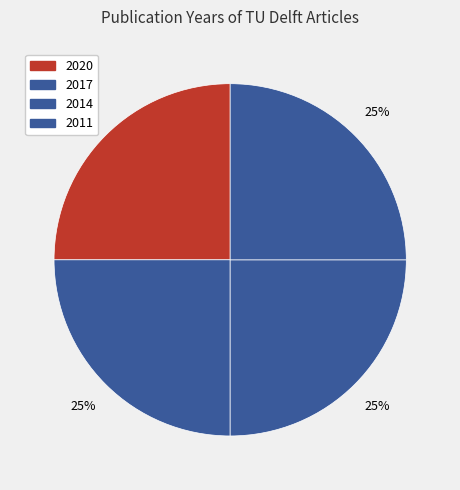

How many segments does this pie chart have?

4